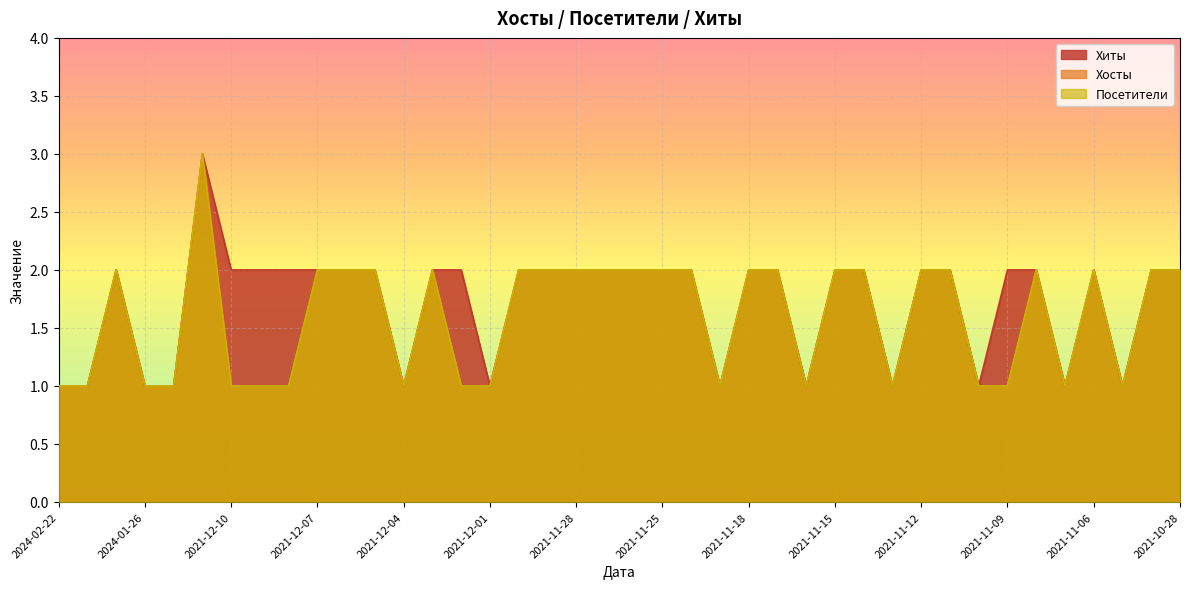

True or false: Посетители and Хиты cross at least once.

False